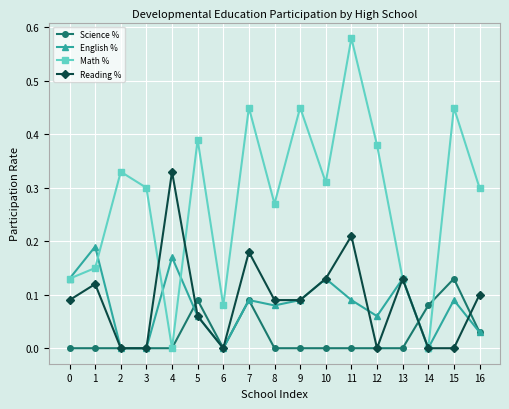

True or false: Reading % has more than 0 points higher than both neighbors.

True